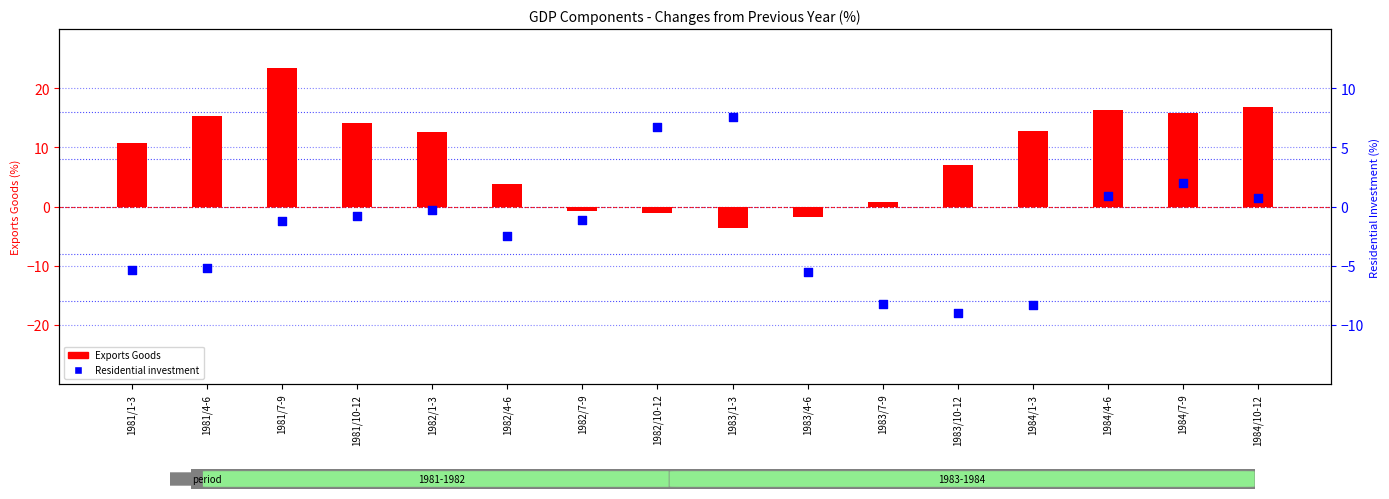

Which series has the widest spread of Y values?

Exports Goods (bar)